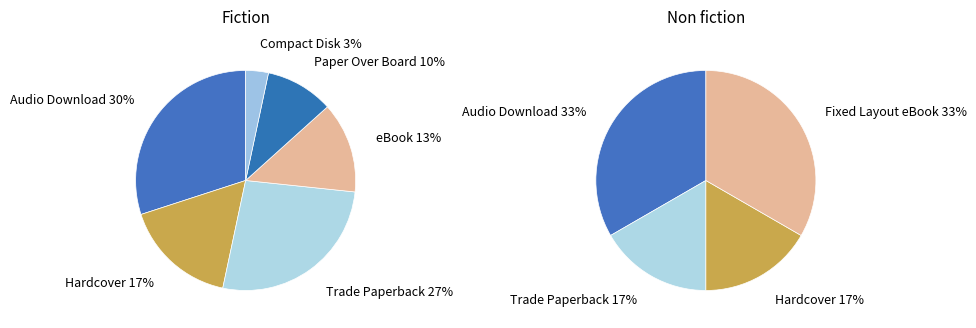

Which has a higher value, Paper Over Board or Trade Paperback?

Trade Paperback